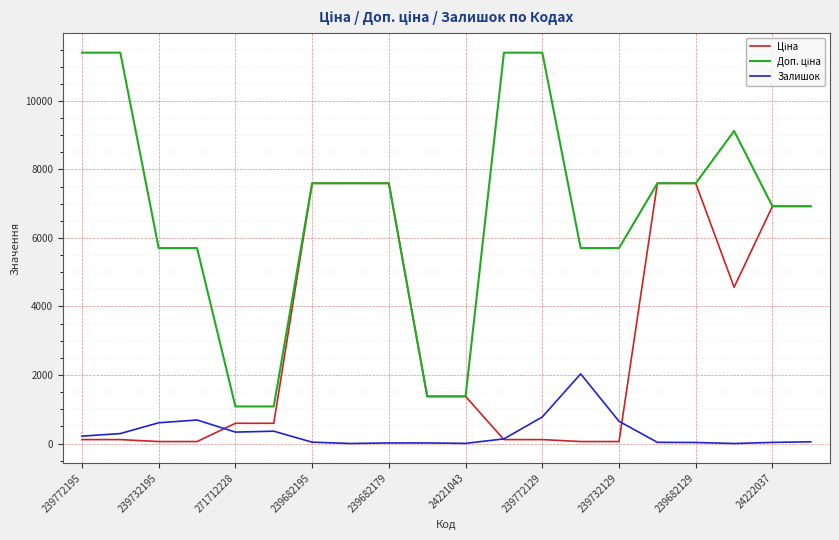

True or false: Залишок has more than 0 points higher than both neighbors.

True